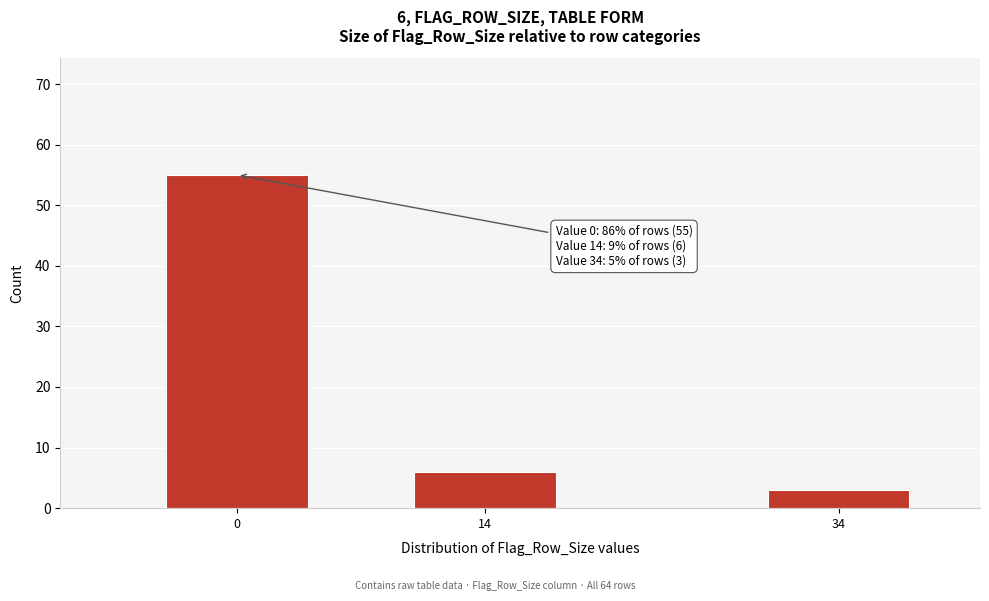

Reading left to right, extract all data points from this chart.

55	6	3